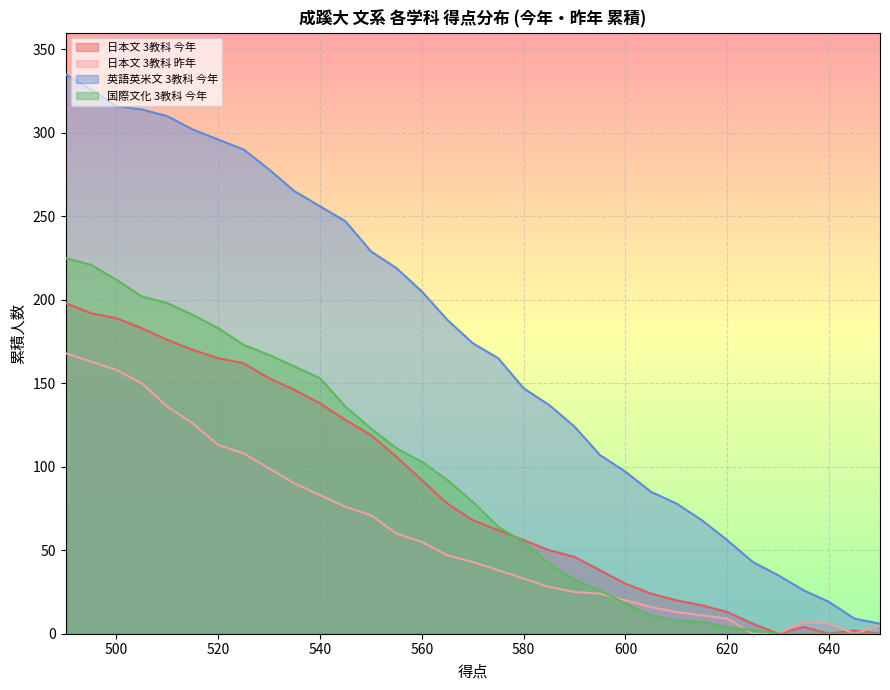

True or false: 日本文 3教科 昨年 and 英語英米文 3教科 今年 intersect in this chart.

False